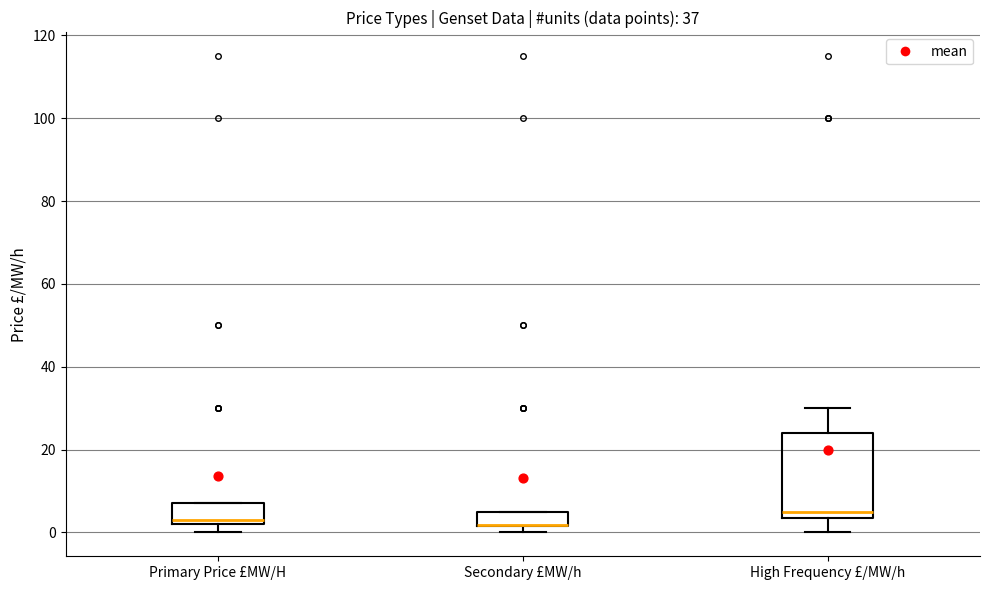

Which box is the tallest, from its lower edge to its upper edge?

High Frequency £/MW/h